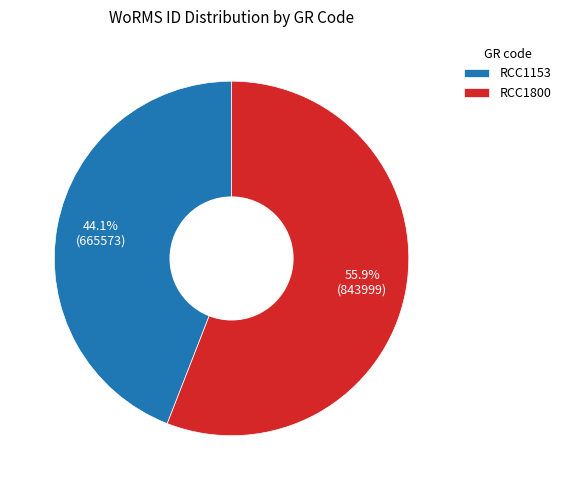

How many segments does this pie chart have?

2